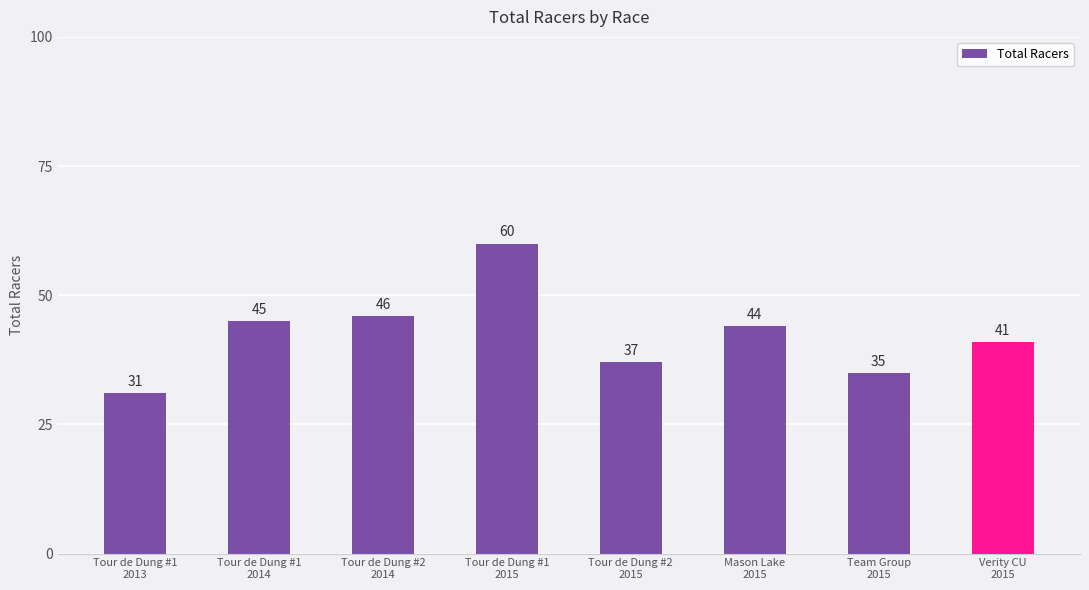

How many series are shown in this chart?

1